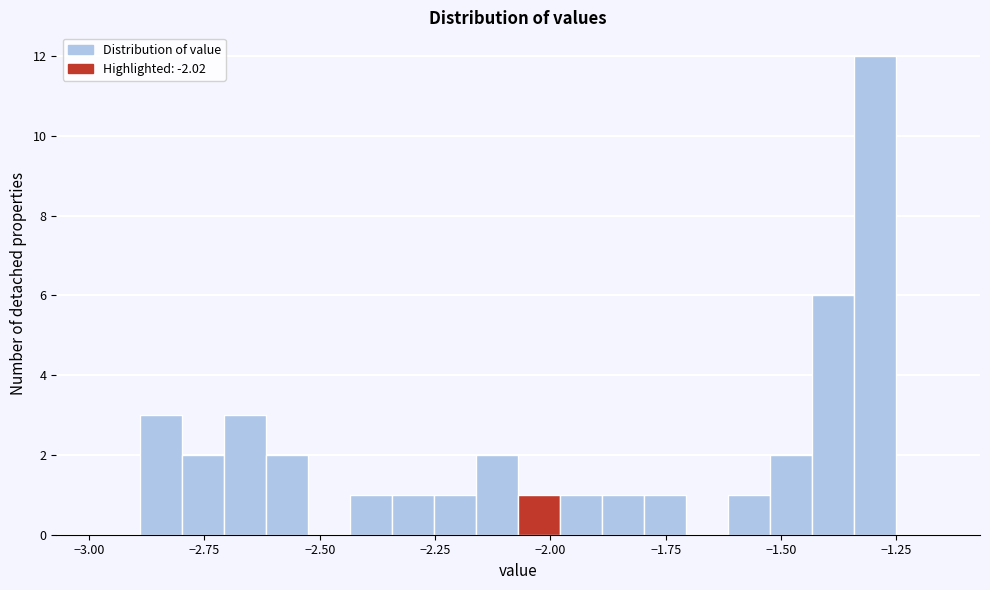

Read against the x-axis, roughly where is the centre of the tallest bar?

-1.30